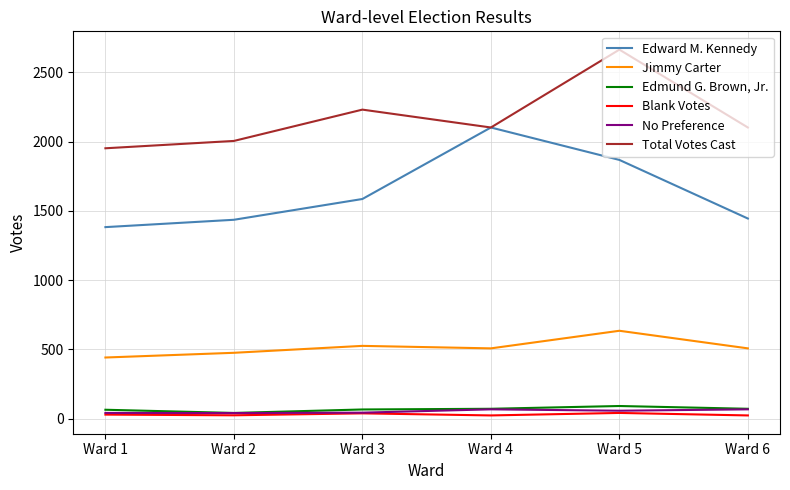

True or false: Jimmy Carter and No Preference intersect in this chart.

False